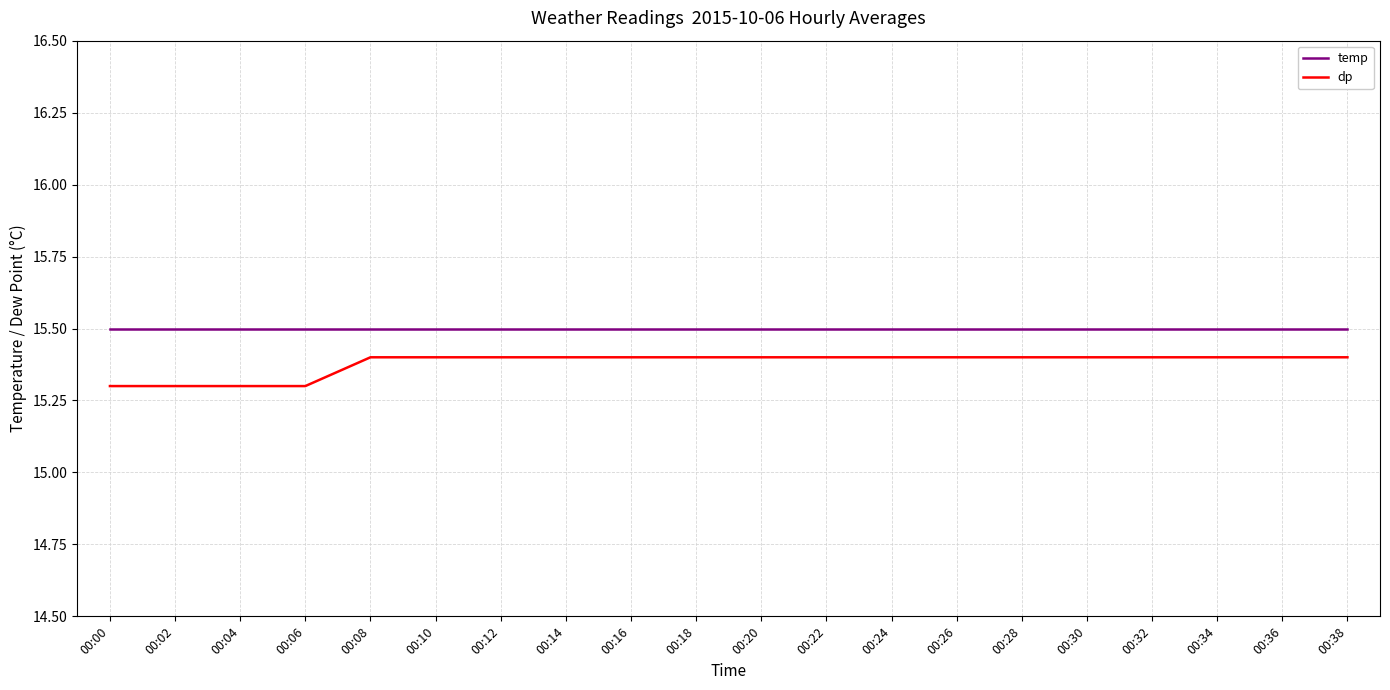

At how many categories does at least one series exceed 15?

20